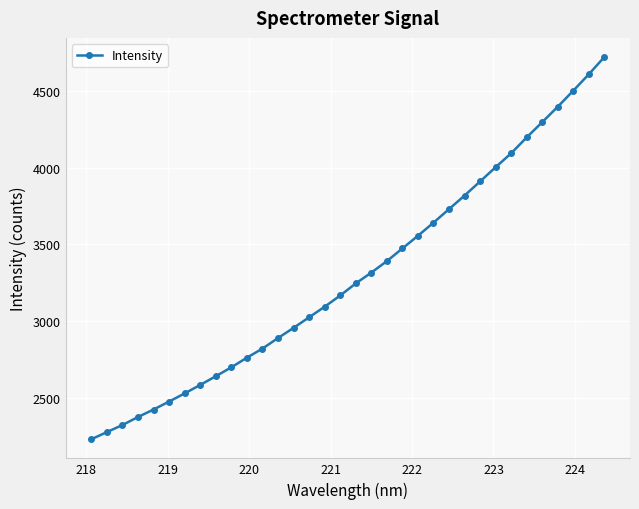

Reading left to right, list all the values displayed in this chart.

2229.6	2276.1	2322.4	2374.5	2423.4	2475.4	2528.5	2583.8	2640.5	2698.6	2761.4	2820.7	2889.5	2955.8	3024.8	3093.7	3167.0	3245.7	3316.1	3390.9	3473.7	3556.2	3641.8	3730.0	3818.6	3910.5	4003.5	4094.2	4197.8	4297.3	4397.7	4502.4	4609.4	4721.9